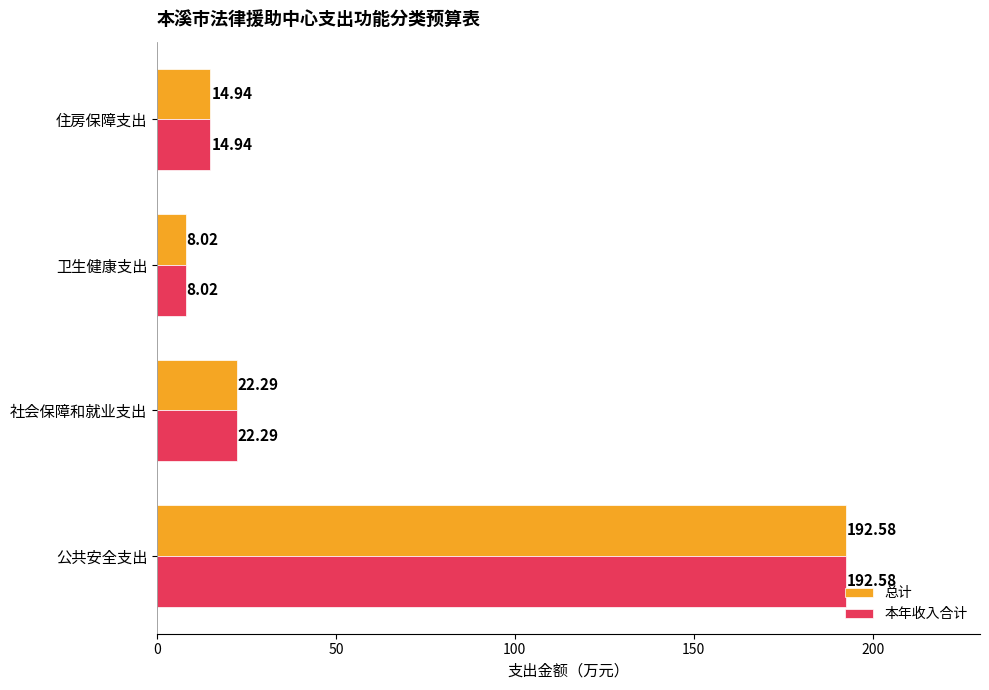

What is the lowest value of the 本年收入合计 series?

8.0